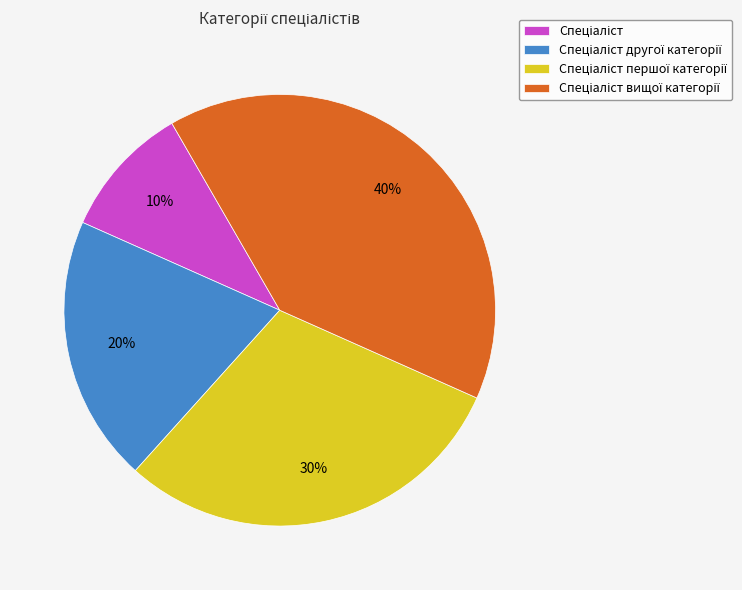

Does any single category account for the majority?

No